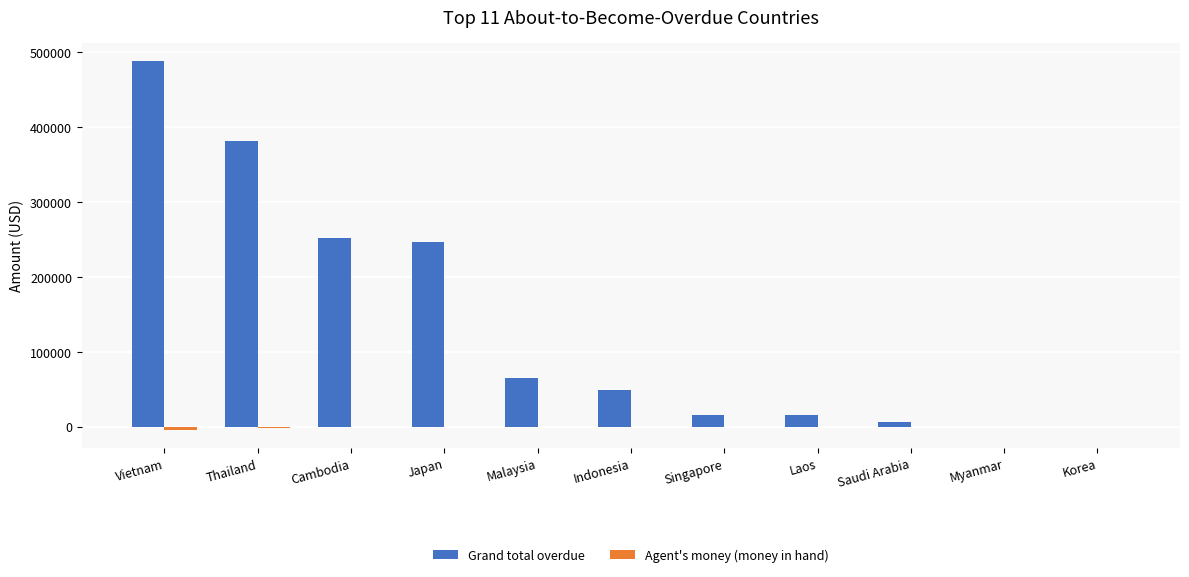

Which series has the largest total across all categories?

Grand total overdue